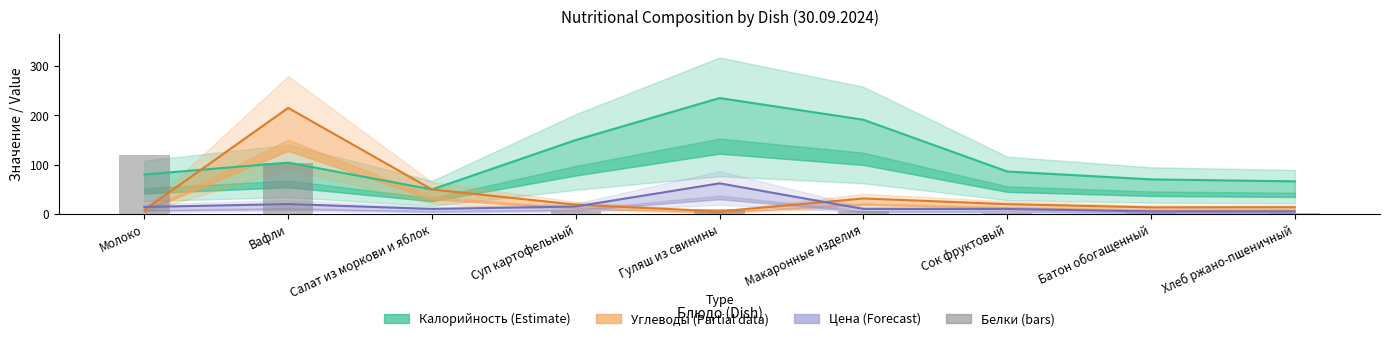

Which series has the largest range (max minus min)?

Углеводы (Partial data)